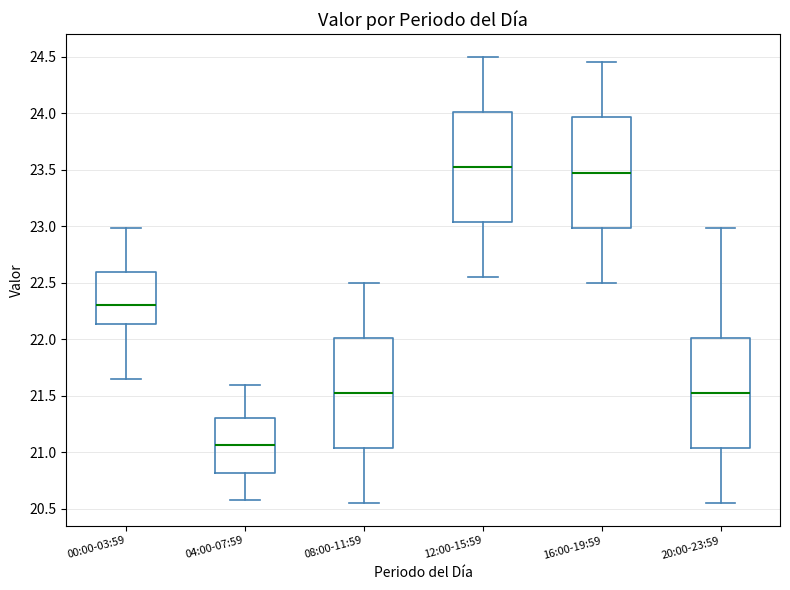

Reading left to right, read every box against the y-axis: the position of its median line, the range the box covers, and the ends of its whiskers. The values are not printed on the chart, so give them approximately, as read against the axis.

00:00-03:59: median 22.30, box 22.15 to 22.60, whiskers 21.65 to 23.00
04:00-07:59: median 21.05, box 20.80 to 21.30, whiskers 20.60 to 21.60
08:00-11:59: median 21.55, box 21.05 to 22.00, whiskers 20.55 to 22.50
12:00-15:59: median 23.55, box 23.05 to 24.00, whiskers 22.55 to 24.50
16:00-19:59: median 23.50, box 23.00 to 23.95, whiskers 22.50 to 24.45
20:00-23:59: median 21.55, box 21.05 to 22.00, whiskers 20.55 to 23.00